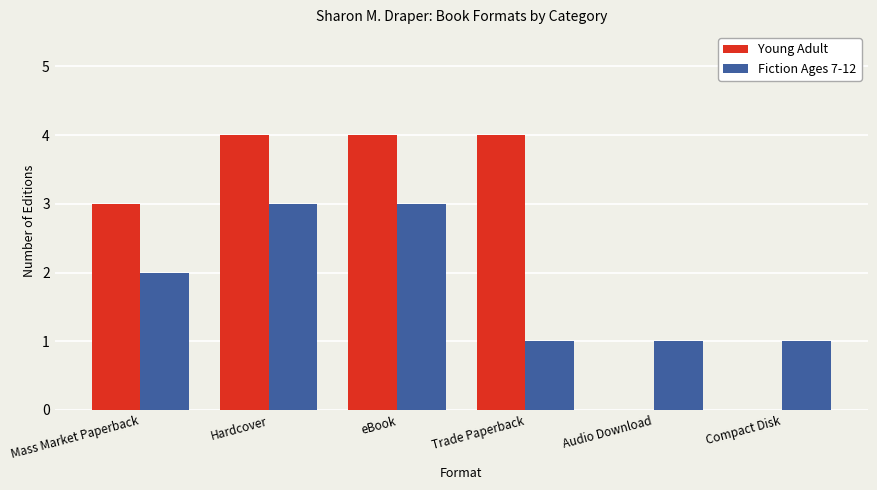

What is the sum of the Young Adult values at Audio Download and eBook?

4